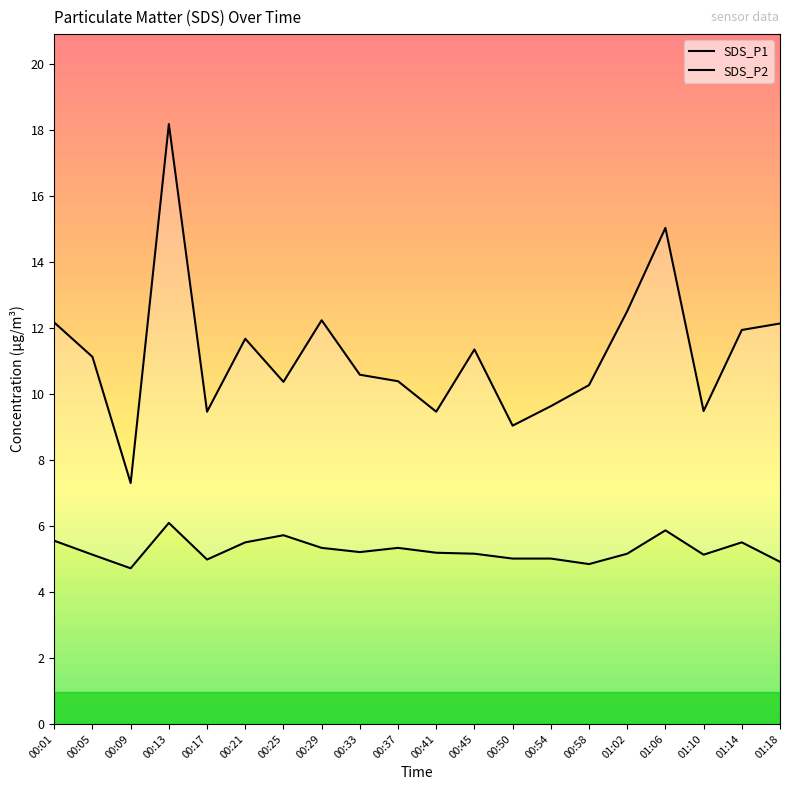

Which series has the largest range (max minus min)?

SDS_P1